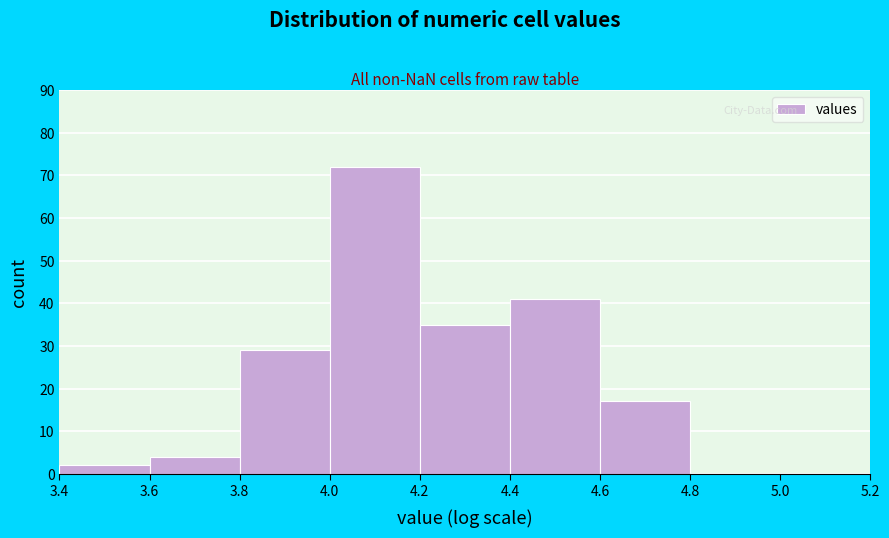

Reading left to right, transcribe this chart: for each bar, give the range it covers on the x-axis and its height. The values are not printed on the chart, so give them approximately, as read against the axis.

3.4 to 3.6: 2
3.6 to 3.8: 4
3.8 to 4.0: 29
4.0 to 4.2: 72
4.2 to 4.4: 35
4.4 to 4.6: 41
4.6 to 4.8: 17
4.8 to 5.0: 0
5.0 to 5.2: 0